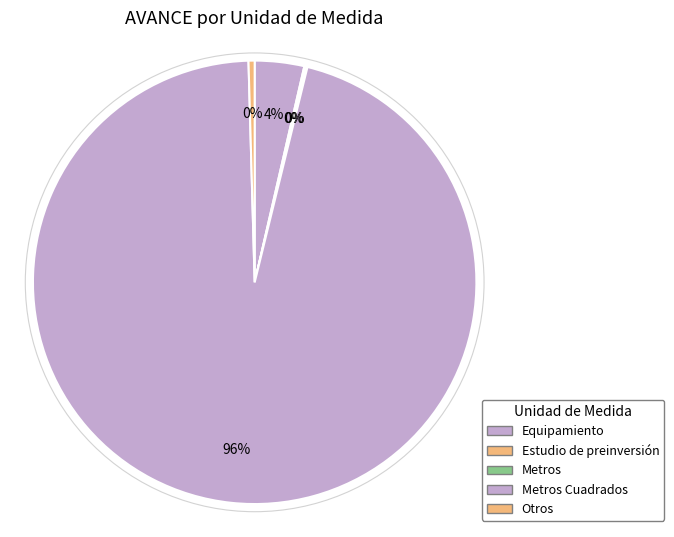

The Metros slice represents 1% of the pie. True or false?

False